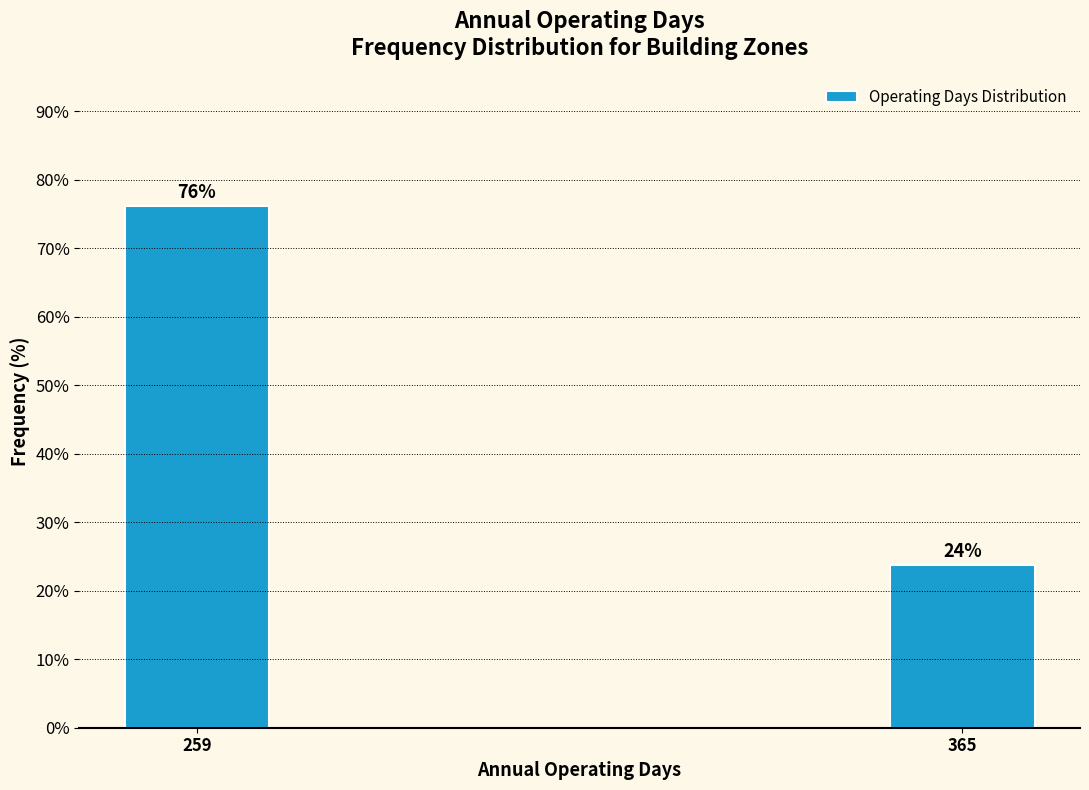

What is the value of the 1st bar from the left?

76.2